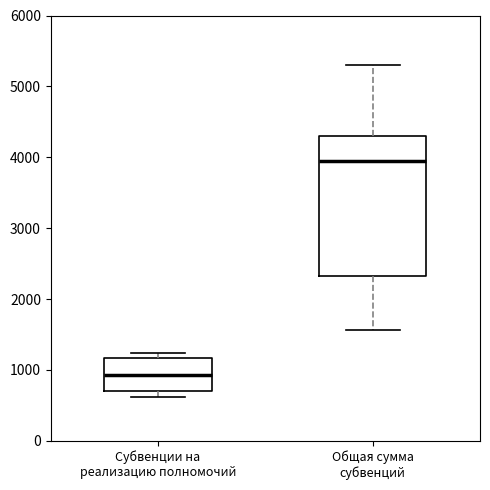

Reading left to right, read every box against the y-axis: the position of its median line, the range the box covers, and the ends of its whiskers. The values are not printed on the chart, so give them approximately, as read against the axis.

Субвенции на реализацию полномочий: median 900, box 700 to 1200, whiskers 600 to 1200 (just above the box's upper edge)
Общая сумма субвенций: median 3900, box 2300 to 4300, whiskers 1600 to 5300